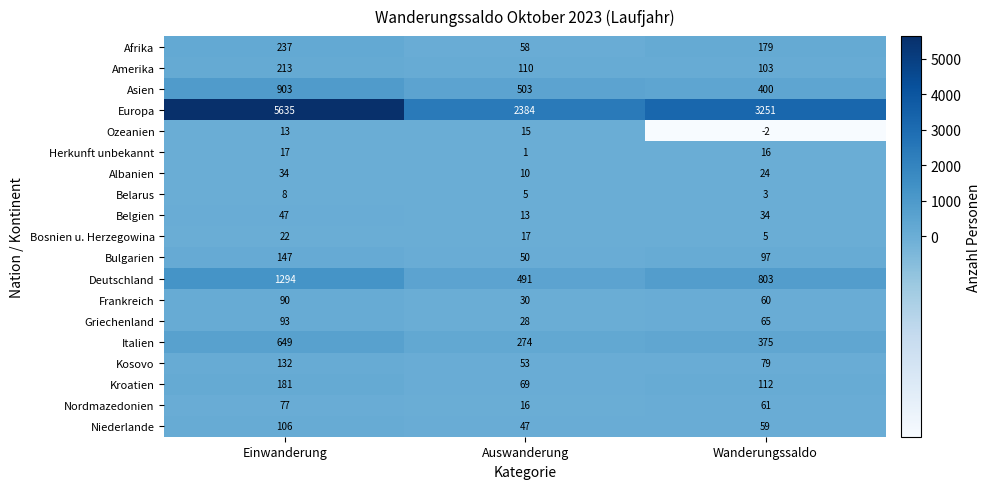

What is the sum of all Europa values?

11270